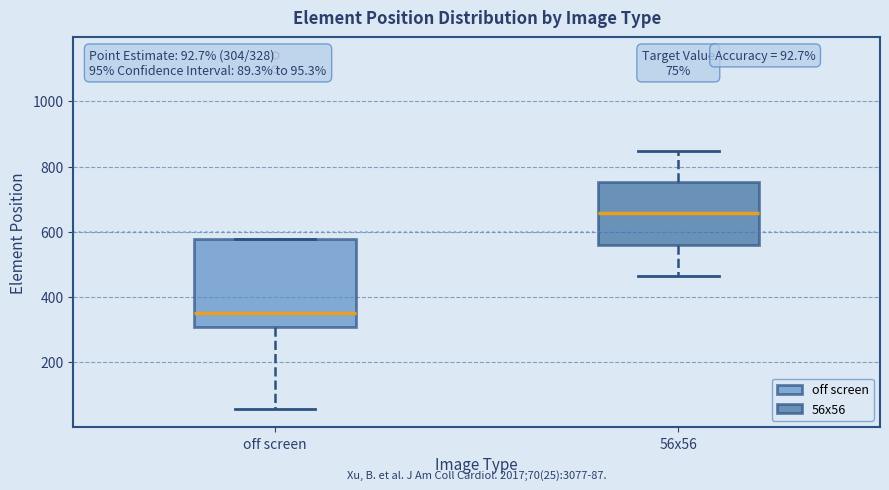

Comparing the boxes themselves (not the whiskers), which one is the tallest?

off screen